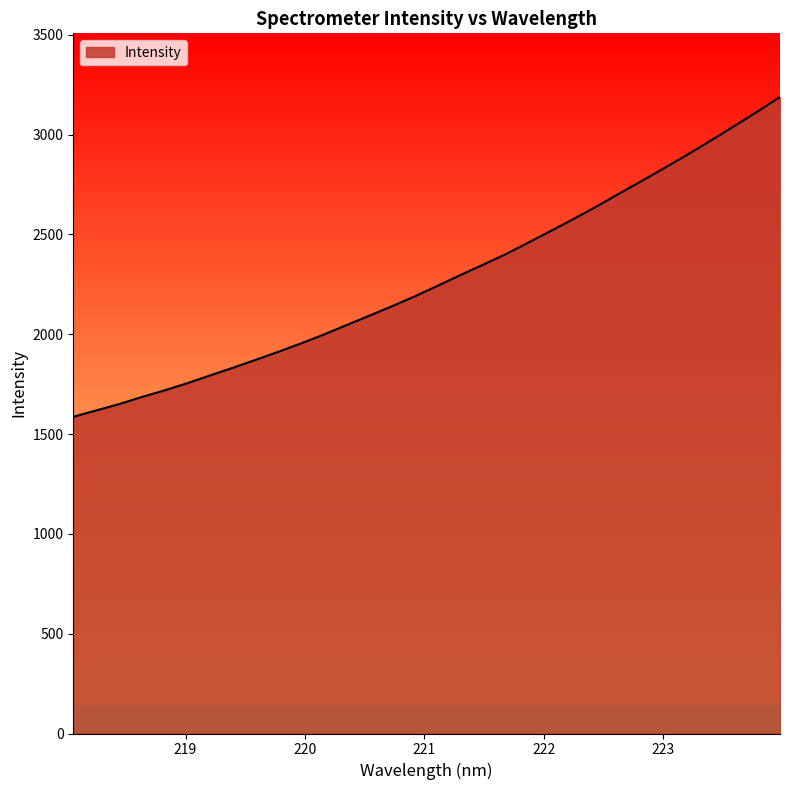

What is the maximum value shown in the chart?

3188.0